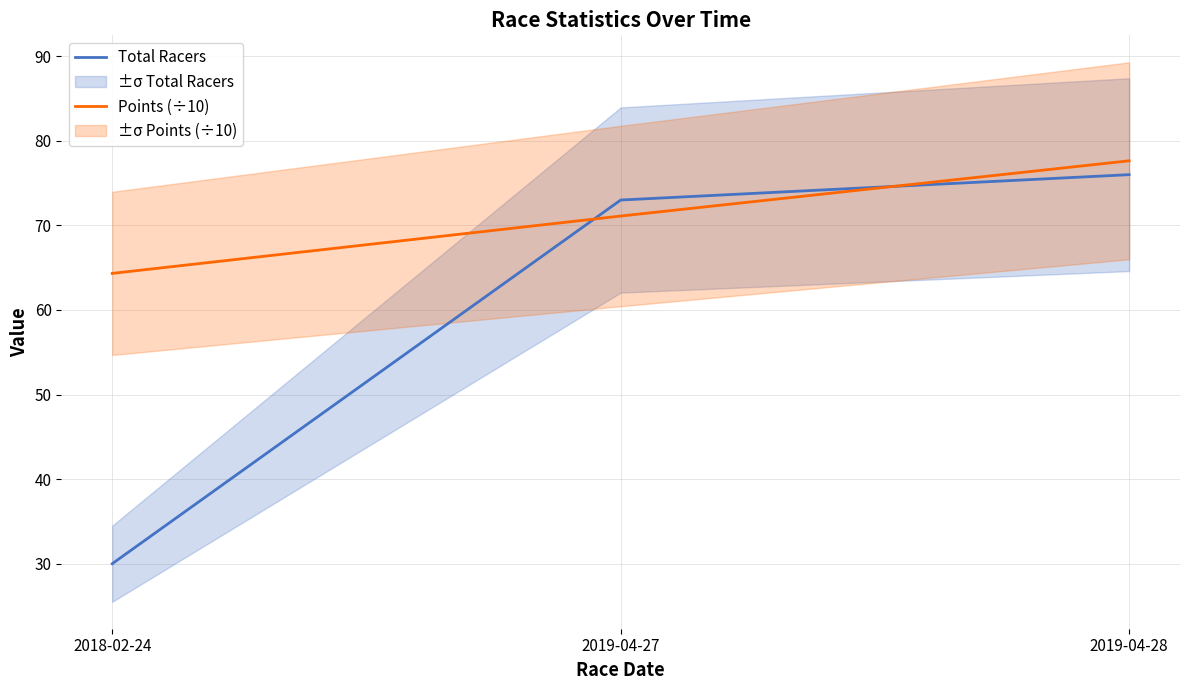

What is the difference between the highest and lowest values at 2018-02-24?

34.3